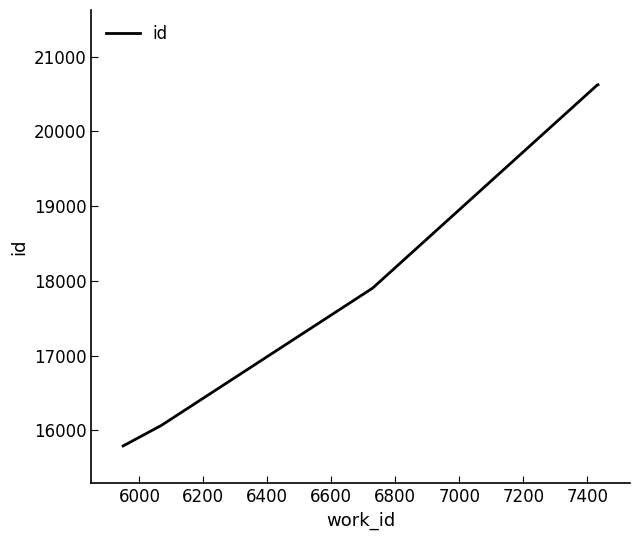

What is the difference between the maximum and second lowest values?

4556